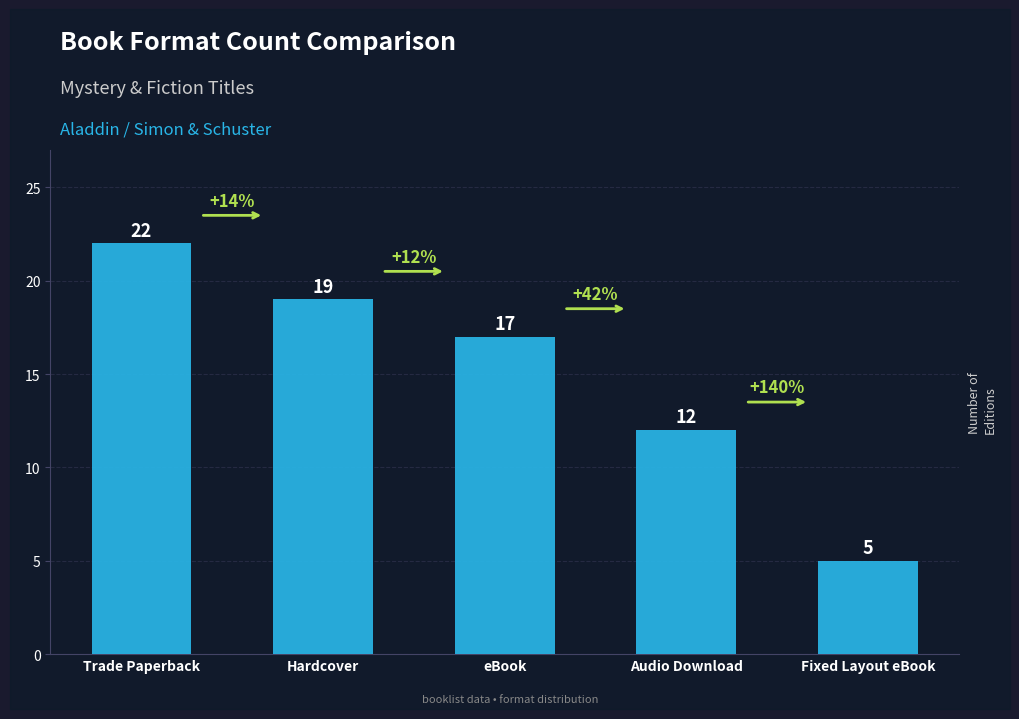

What is the difference between the maximum and second lowest values?

10